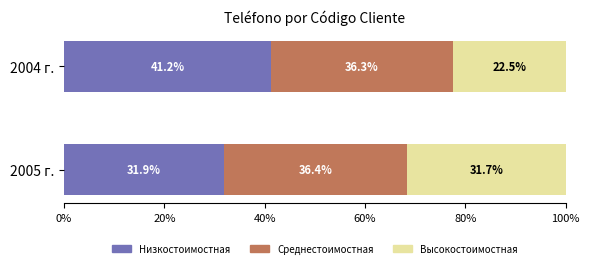

What is the sum of all Низкостоимостная values?

73.1